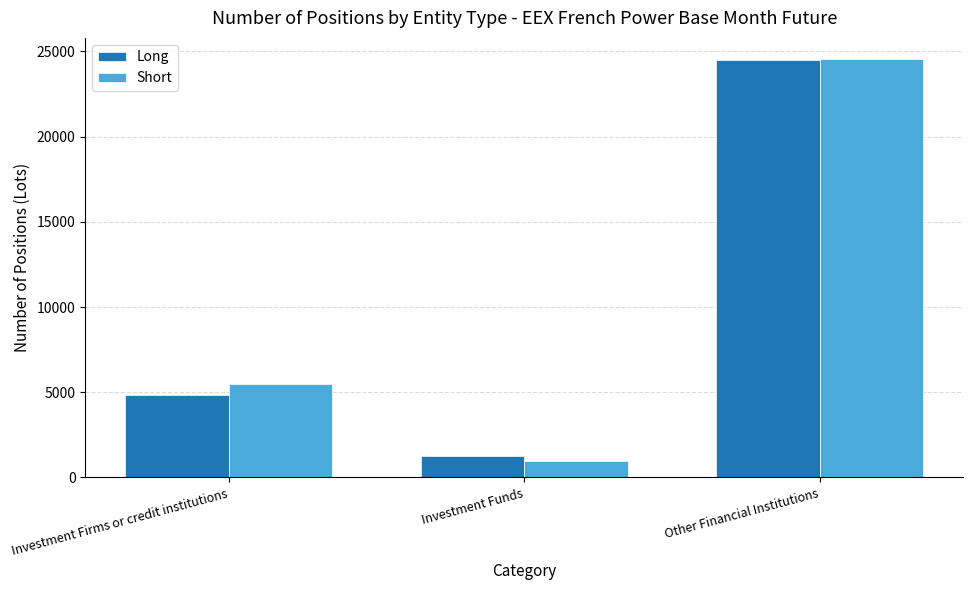

Reading right to left, transcribe all the data shown in this chart.

Long: 24486.7	1278.0	4819.0
Short: 24564.7	940.0	5470.0